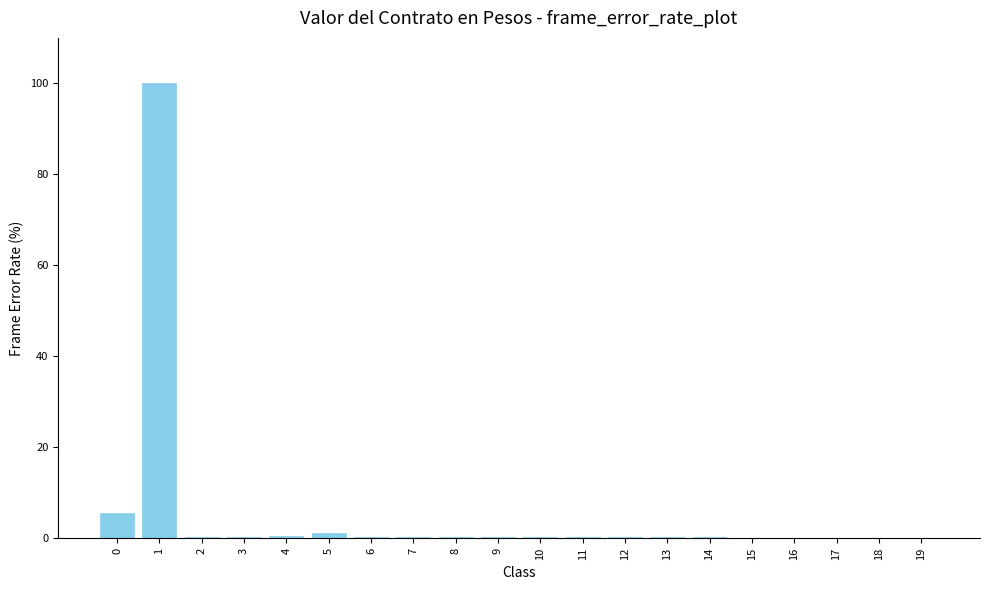

What is the sum of all values?

110.7